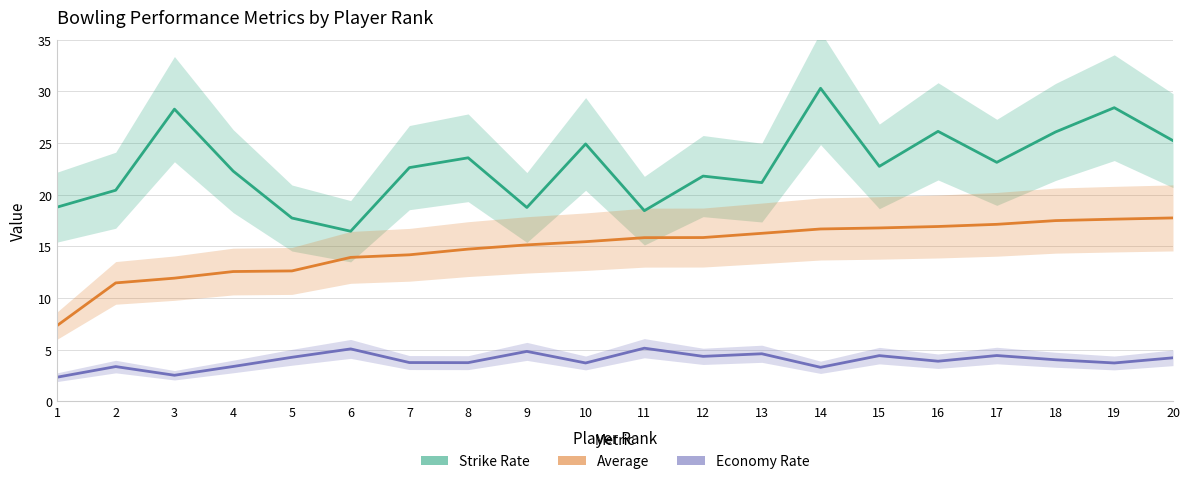

The Economy Rate series shows 4.0 at 18. True or false?

True